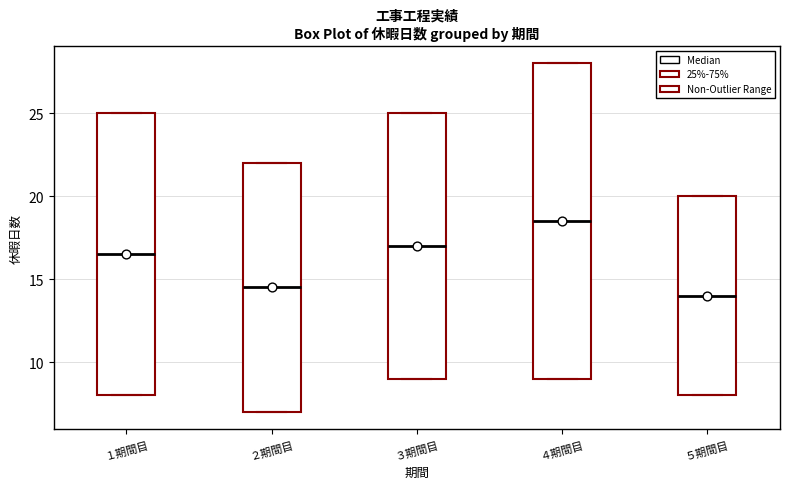

Which box is the tallest, from its lower edge to its upper edge?

４期間目